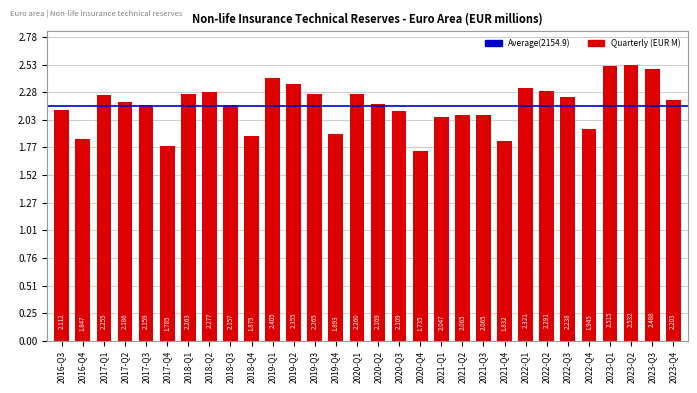

Are the bars horizontal?

No